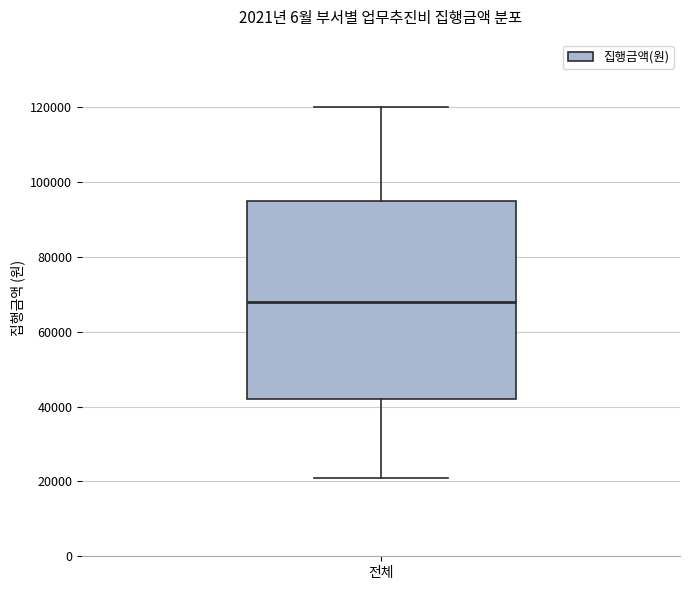

Where does the lower whisker of the box for 전체 end on the y-axis? The values are not printed on the chart, so give them approximately, as read against the axis.

22000